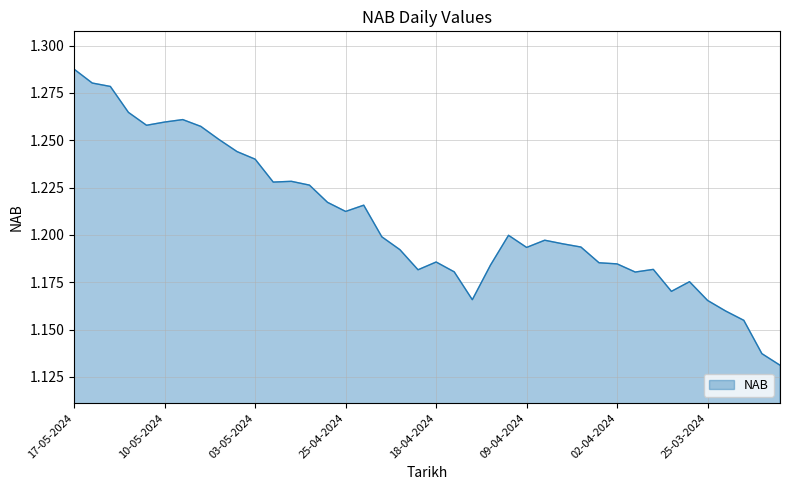

Where is the first local minimum?

13-05-2024